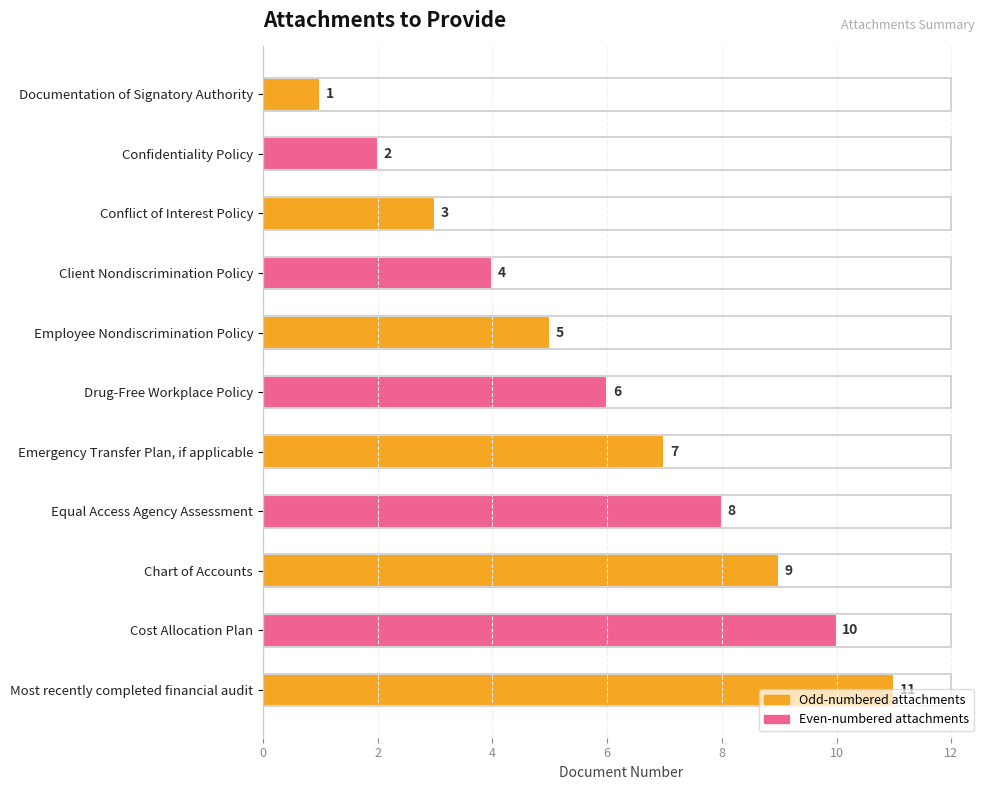

How many values are between 3 and 9?

7